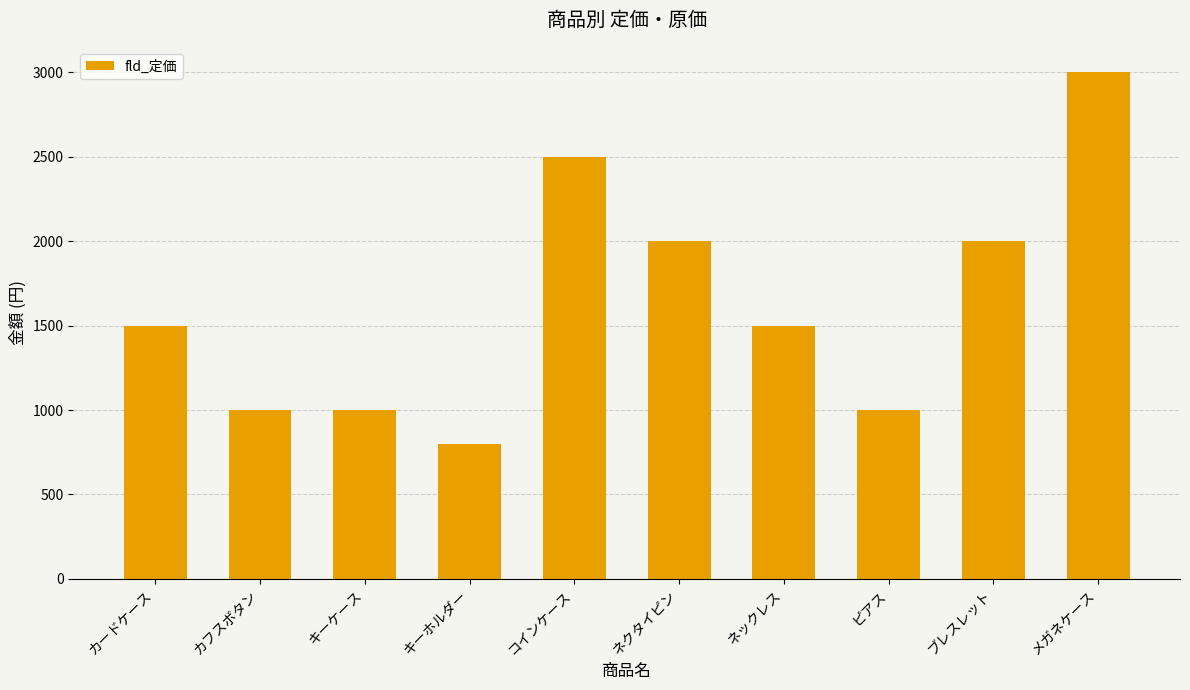

What is the difference between the values at ネクタイピン and カフスボタン?

1000